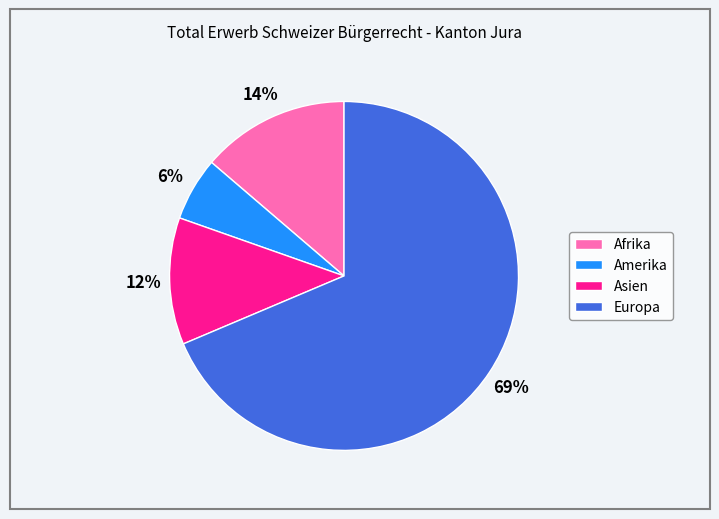

Is it true that Europa is 69% of the pie?

True